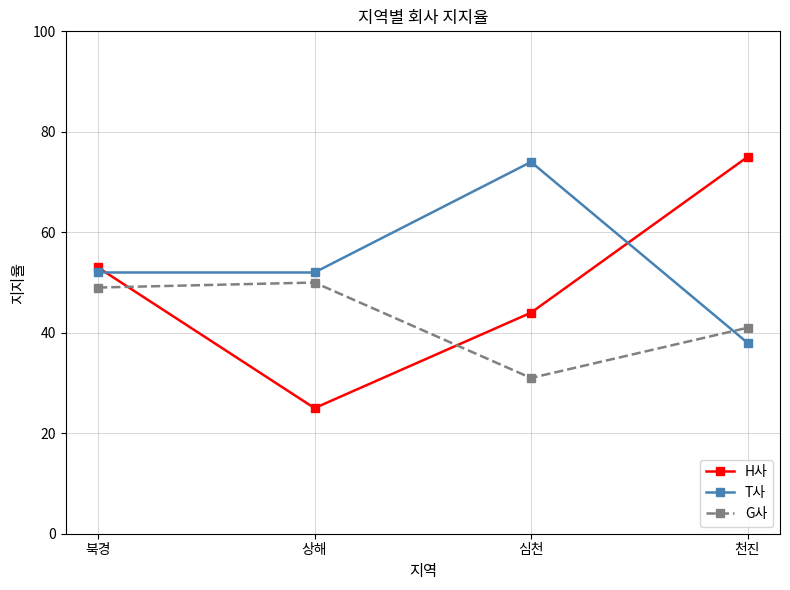

Where is G사 nearest to the value 40?

천진